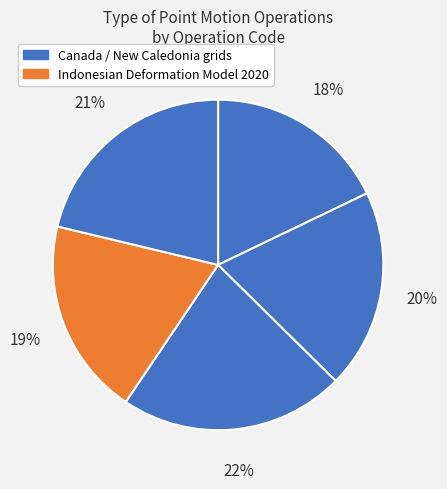

How many slices are in this pie chart?

5